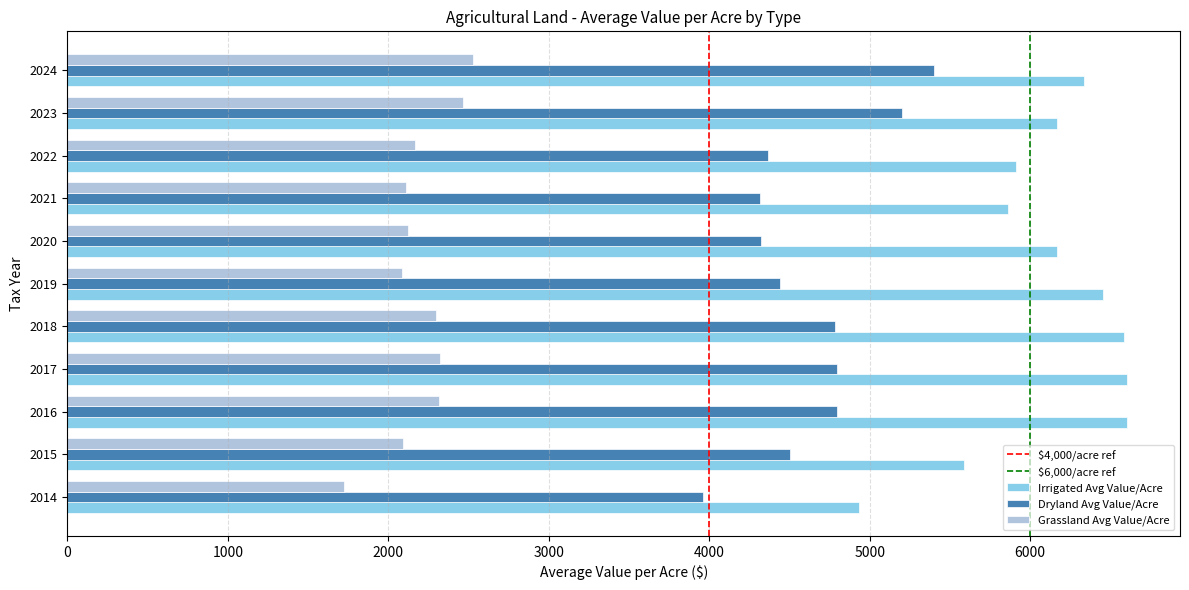

Rank the series at 2016 from lowest to highest value.

Grassland Avg Value/Acre, Dryland Avg Value/Acre, Irrigated Avg Value/Acre